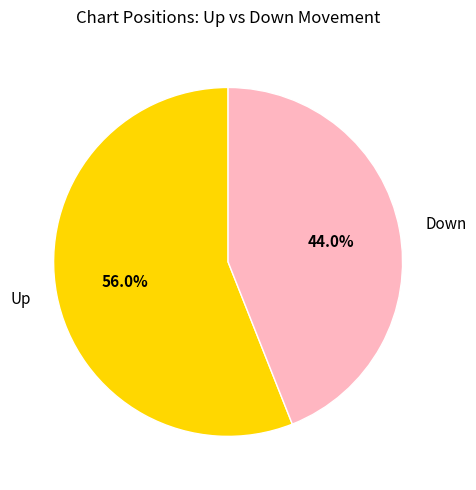

To the nearest percent, what is the difference between the largest and smallest slice percentages?

12%